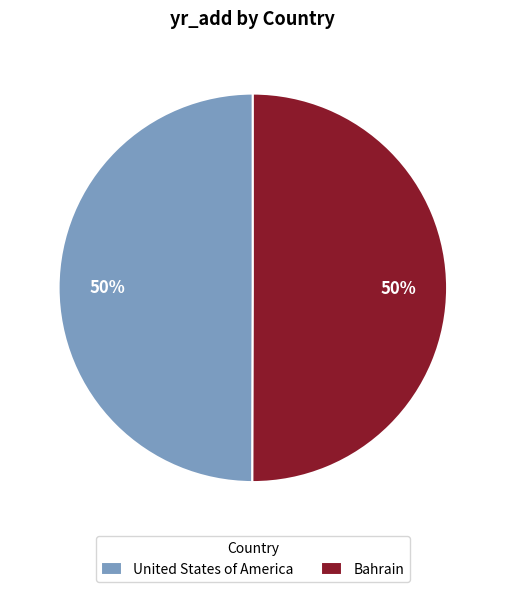

Count the number of slices in the pie.

2